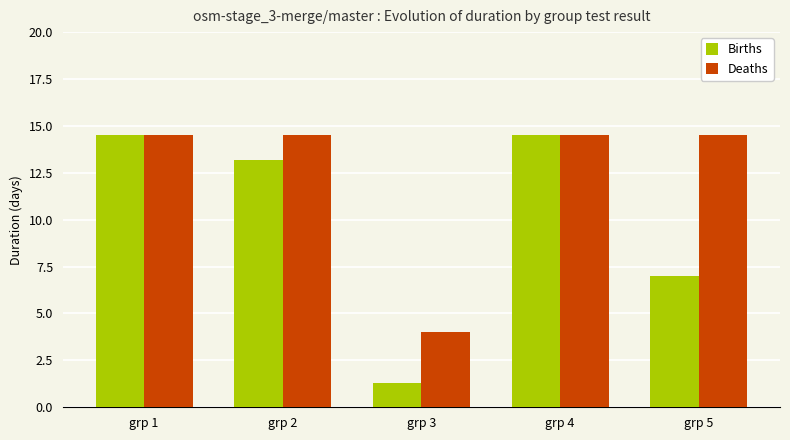

Where does the Births series first go above 13?

grp 1